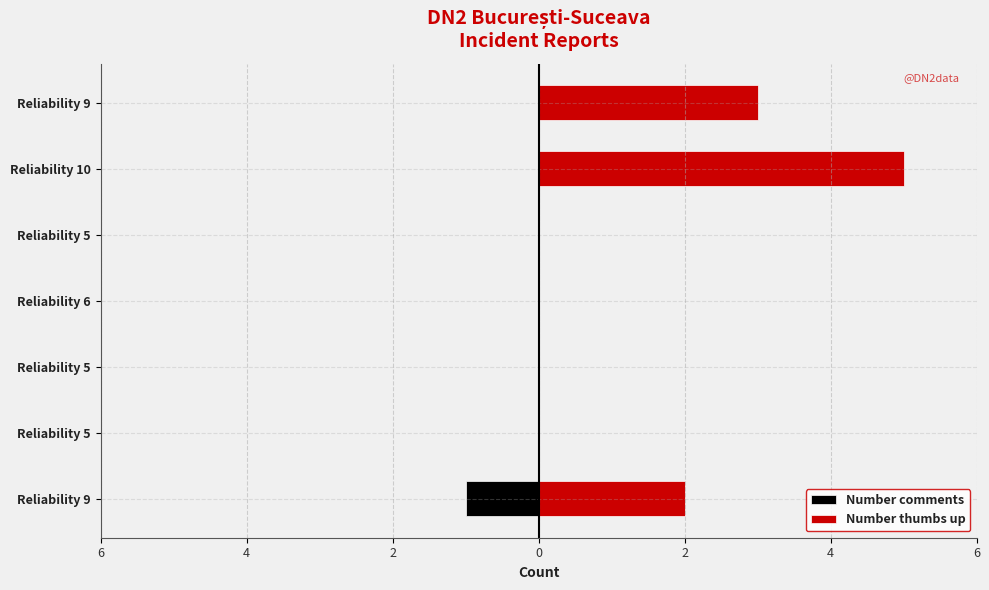

Is the value of Number thumbs up at Reliability 5 greater than the value of Number comments at Reliability 9?

Yes